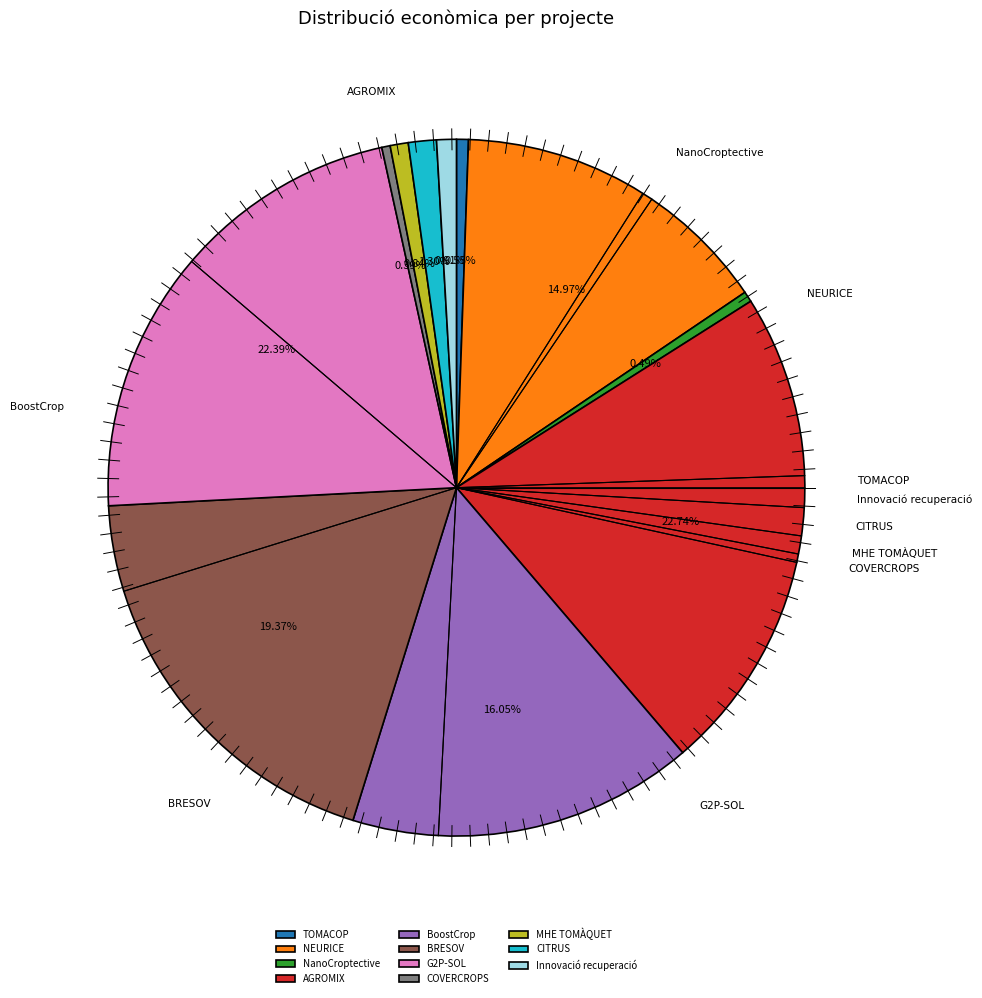

Which category has the biggest portion of the pie?

AGROMIX